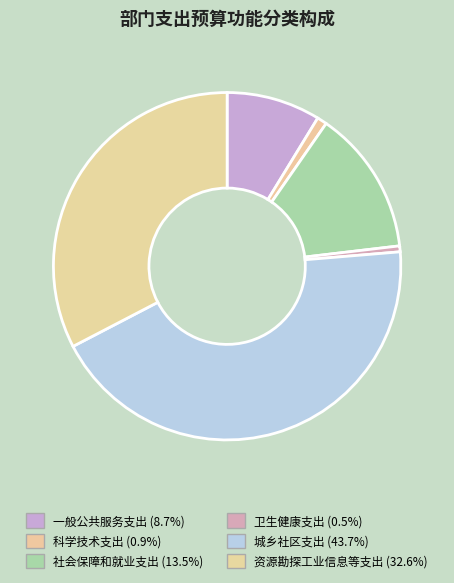

Which has a higher value, 一般公共服务支出 or 科学技术支出?

一般公共服务支出